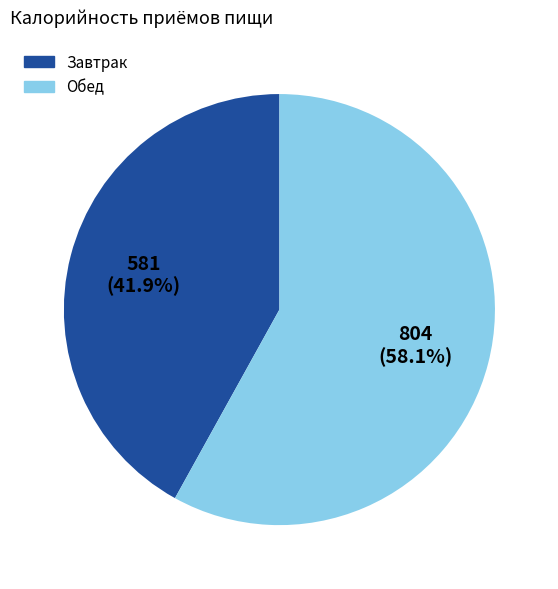

How many slices are in this pie chart?

2